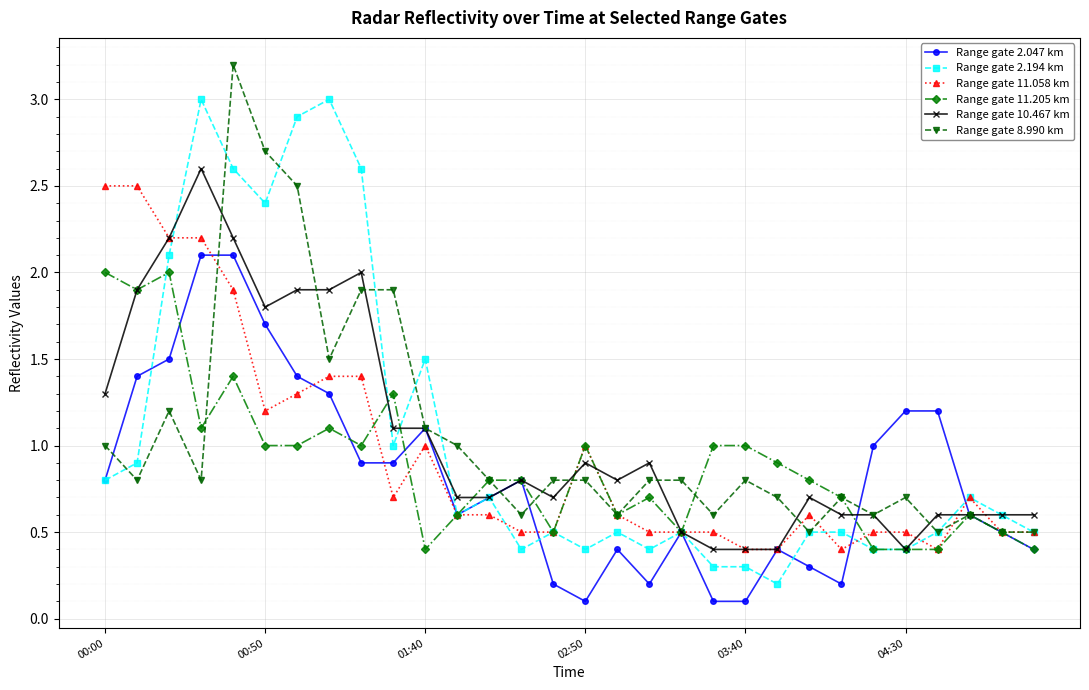

Does the chart have visible grid lines?

Yes